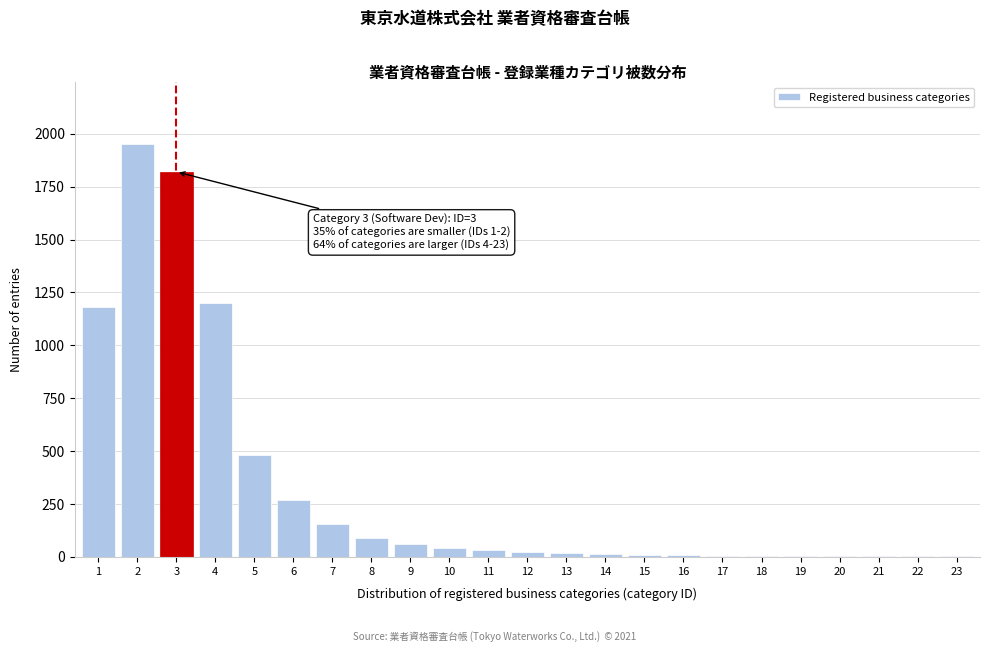

What is the greatest value displayed?

1950